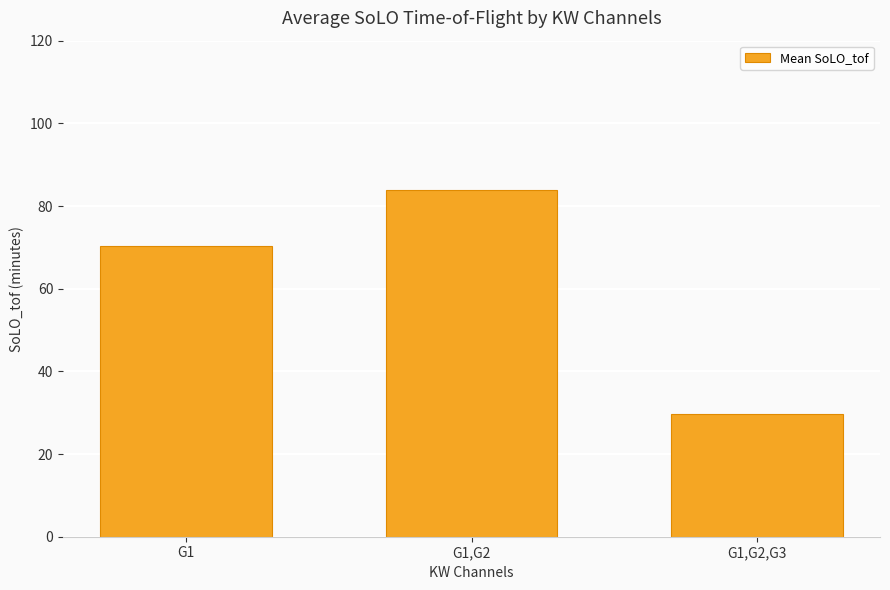

Rank the categories by value from lowest to highest.

G1,G2,G3, G1, G1,G2